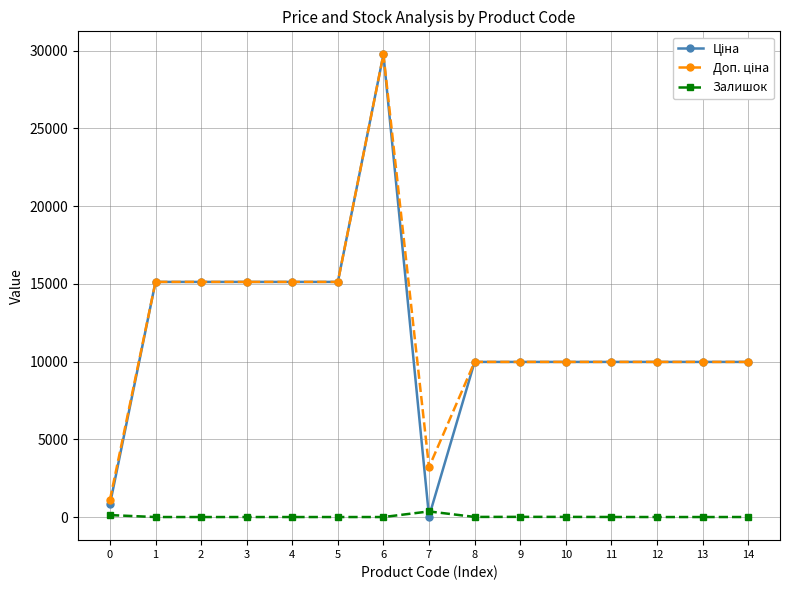

Count the number of data series in this chart.

3